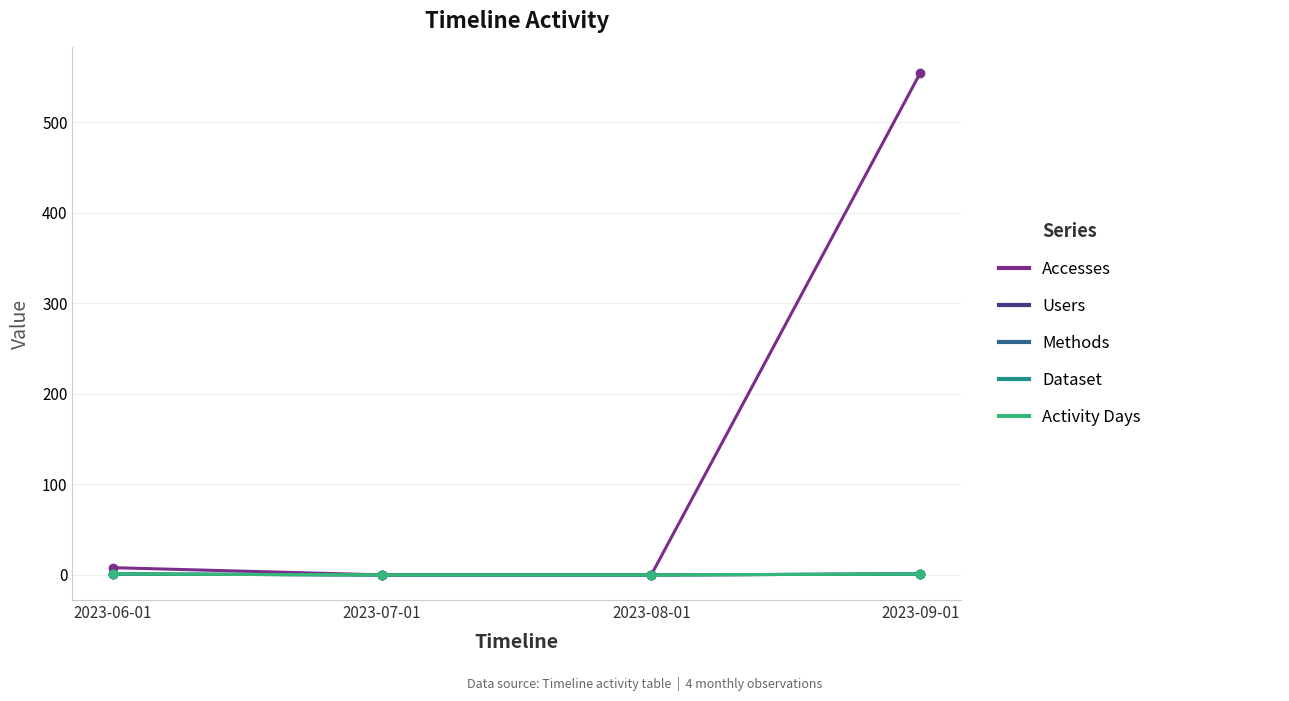

Is this an area chart (filled region under the line)?

No